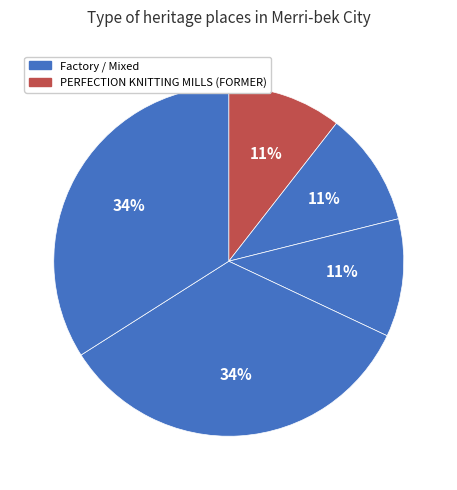

How many segments does this pie chart have?

5